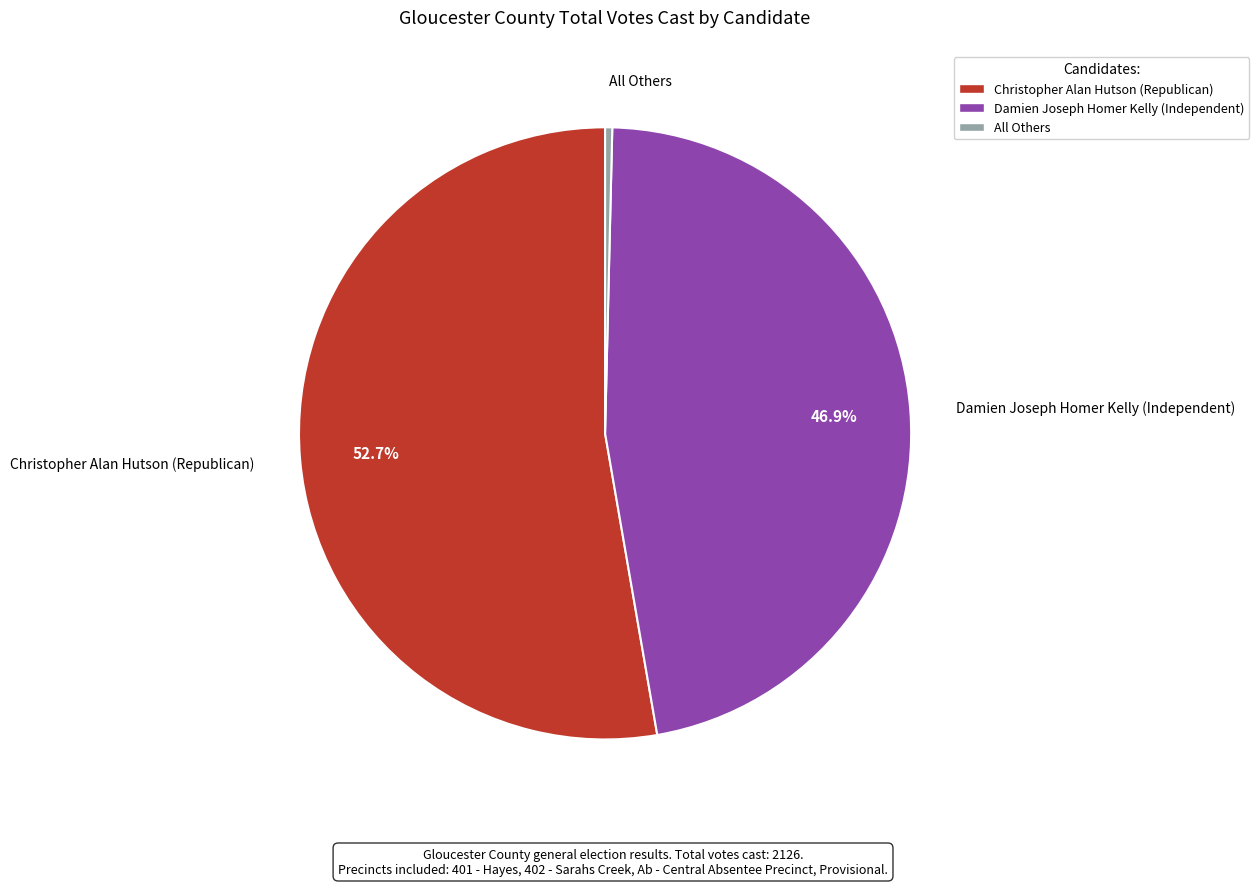

Which category has the biggest portion of the pie?

Christopher Alan Hutson (Republican)